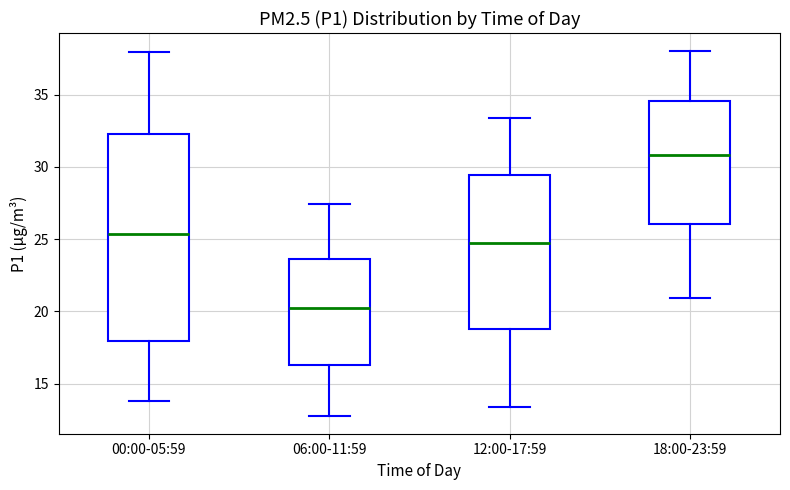

Comparing the boxes themselves (not the whiskers), which one is the tallest?

00:00-05:59